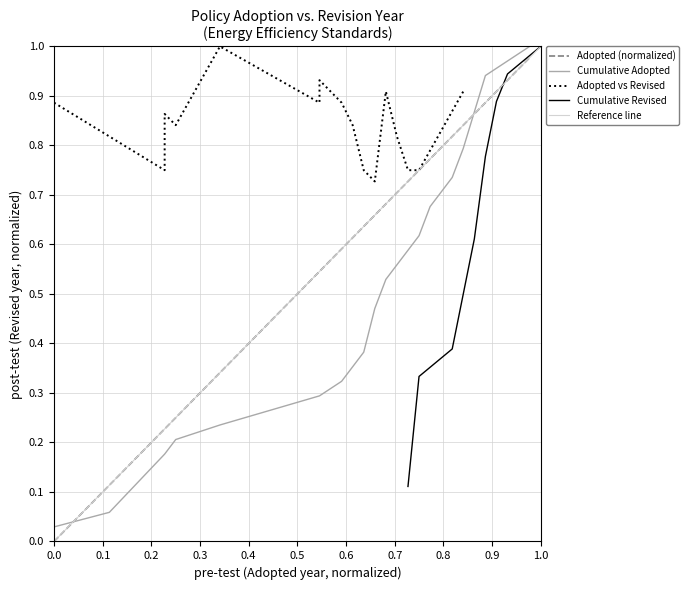

How many data points does each series have?

34